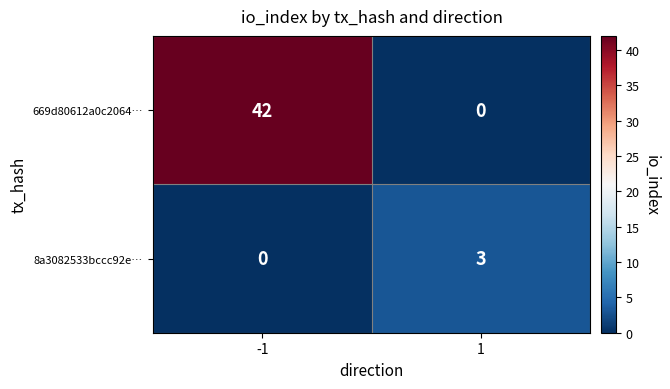

What is the difference between the 8a3082533bccc92e… values at 1 and -1?

3